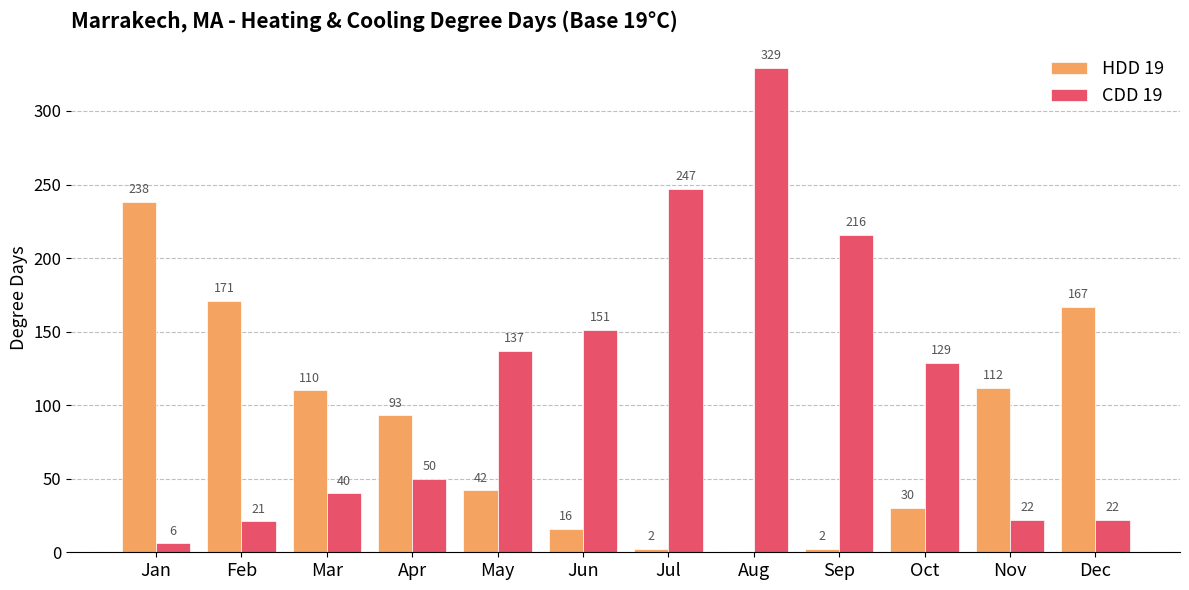

What is the total value across all series at Jan?

244